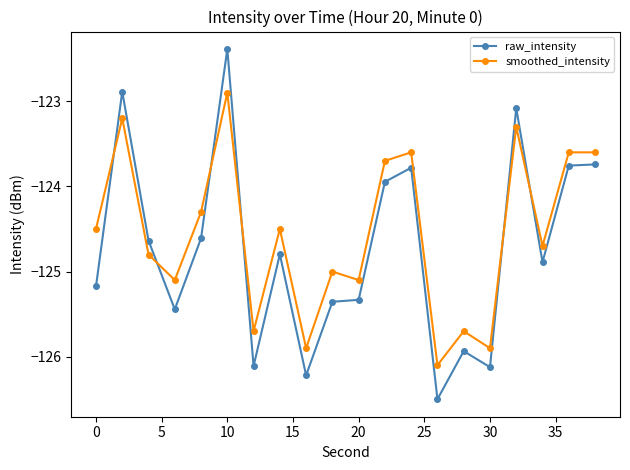

Which series has the widest spread of values?

raw_intensity